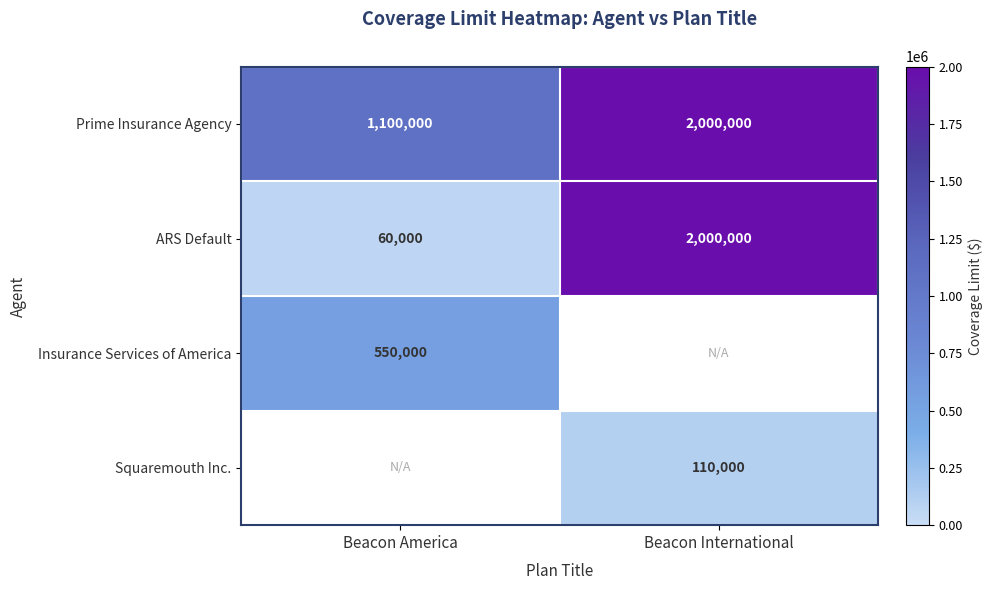

Which series has the largest range (max minus min)?

ARS Default